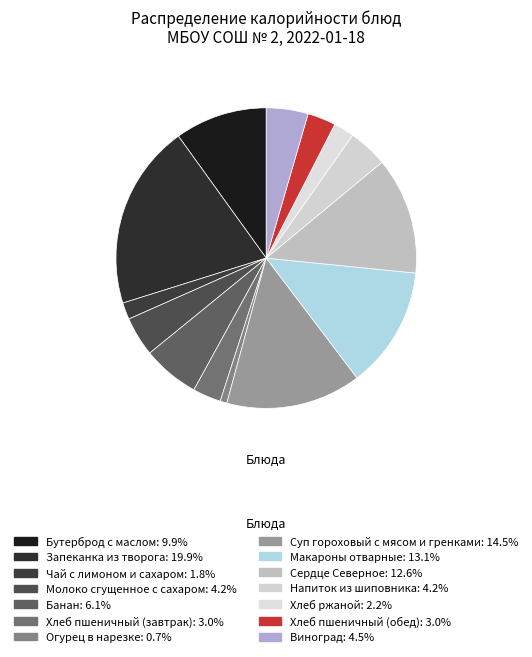

Does any single category account for the majority?

No